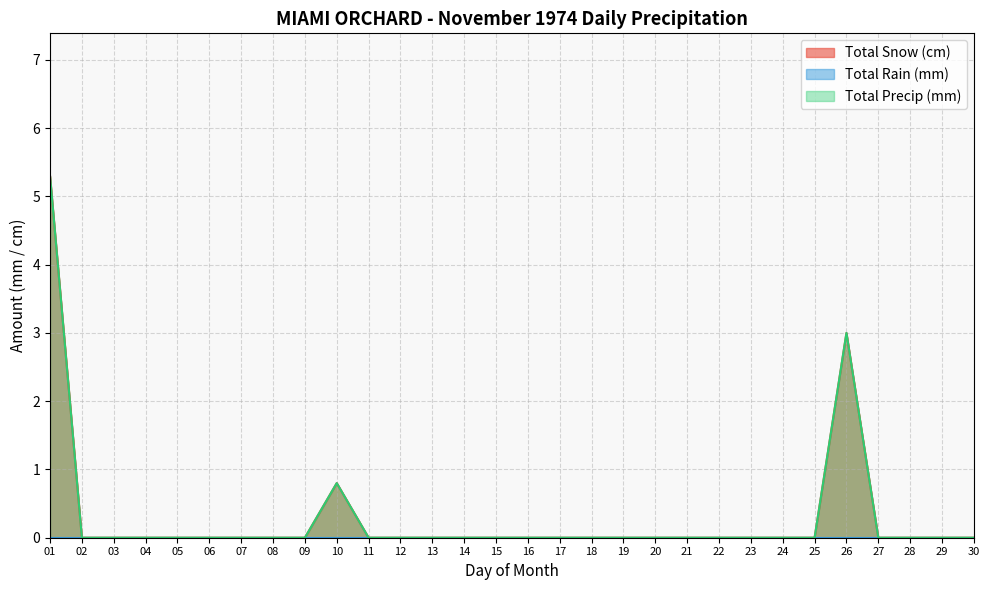

What is the average value of the Total Snow (cm) series?

0.3